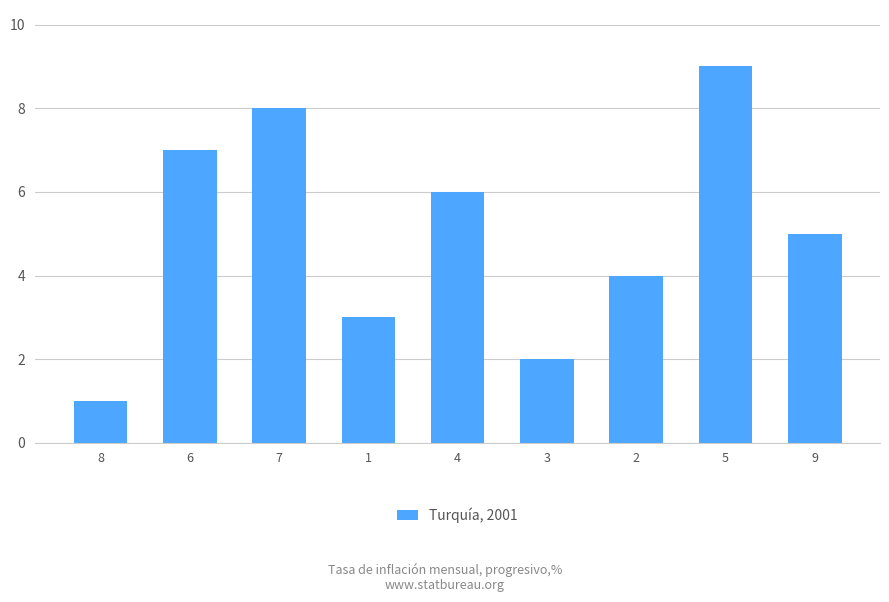

The chart shows a value of 6 at 2. True or false?

False